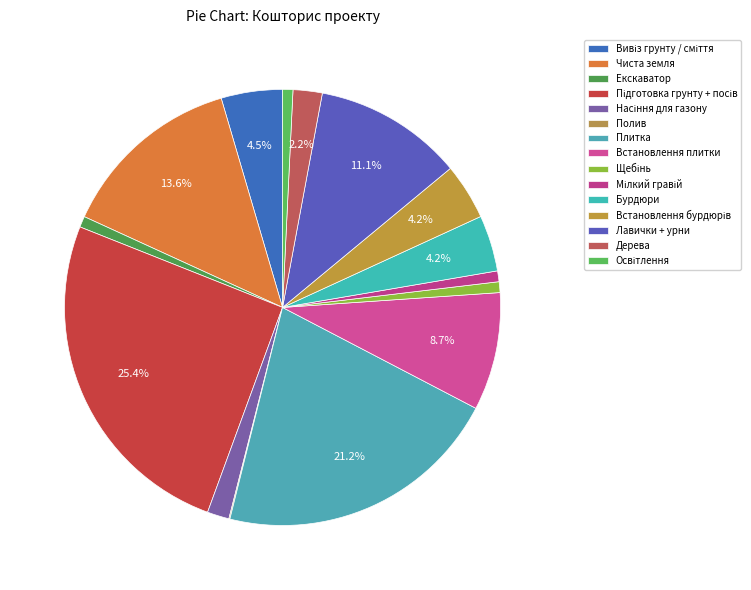

To the nearest percent, what portion does Чиста земля represent?

14%